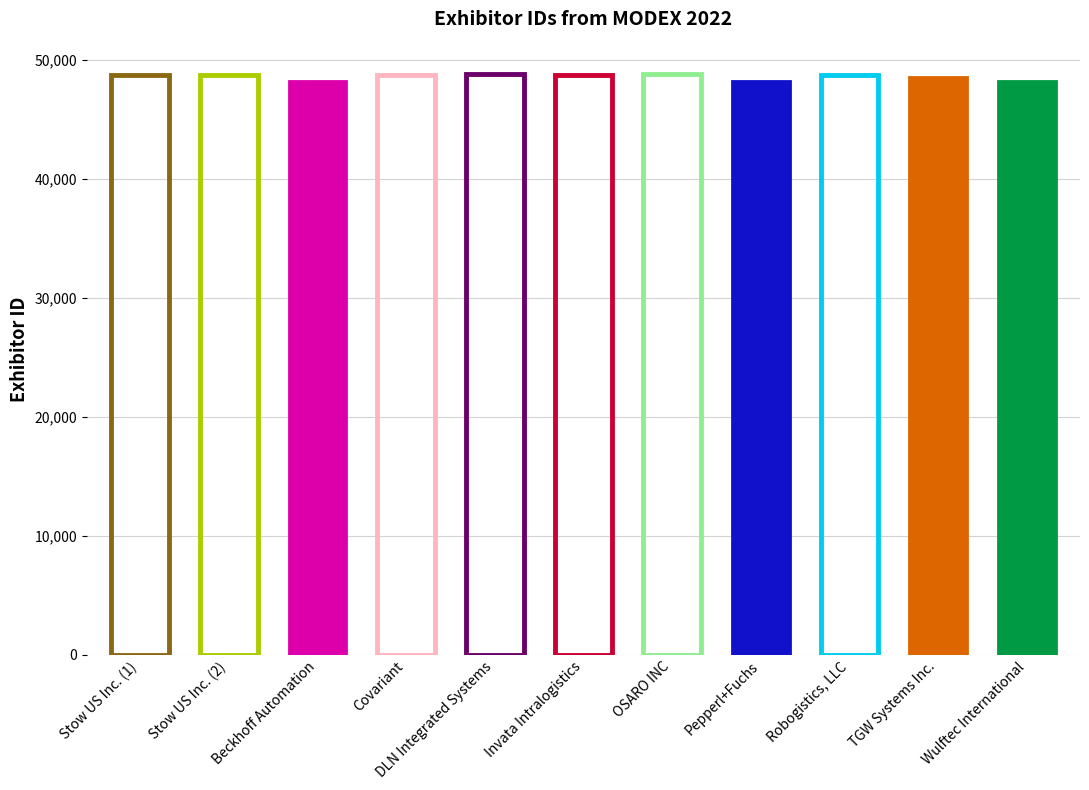

Rank the categories by value from lowest to highest.

Wulftec International, Pepperl+Fuchs, Beckhoff Automation, TGW Systems Inc., Covariant, Stow US Inc. (1), Stow US Inc. (2), Invata Intralogistics, Robogistics, LLC, OSARO INC, DLN Integrated Systems